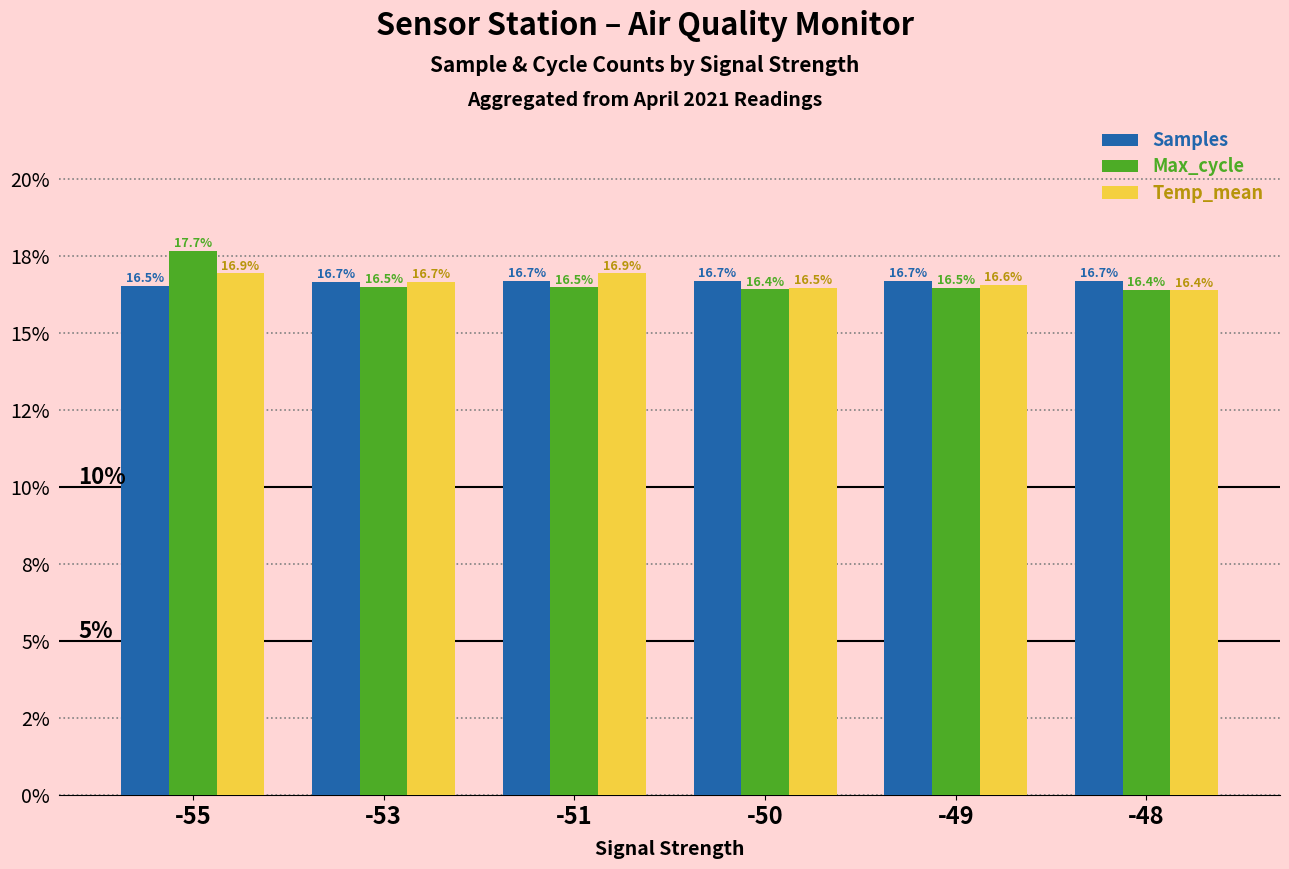

What is the smallest value displayed?

16.4